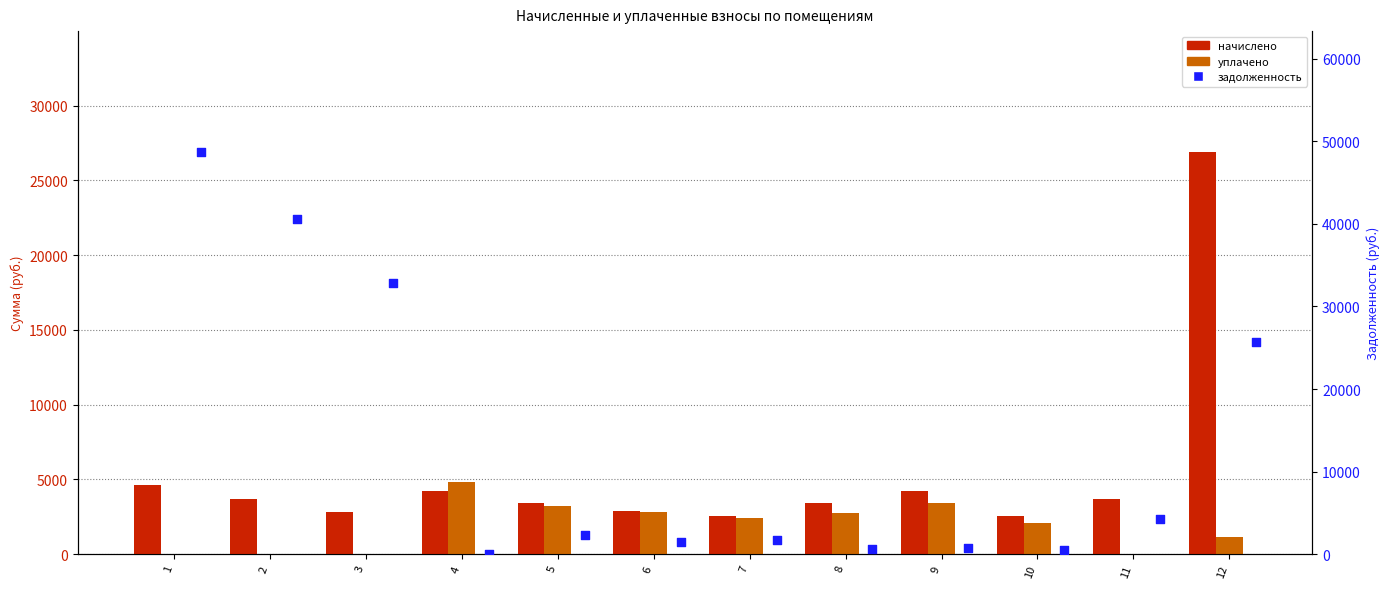

At which category is the sum across all series the highest?

12